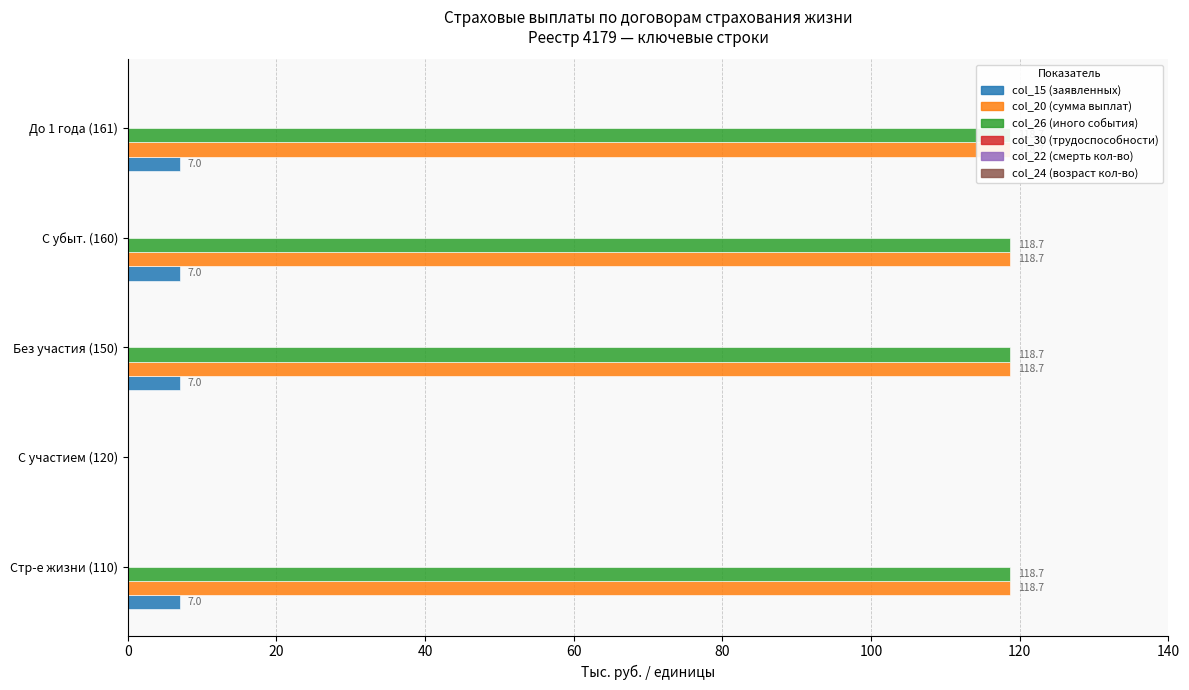

What is the value of the col_20 (сумма выплат) bar at the 3rd from the left?

118.7